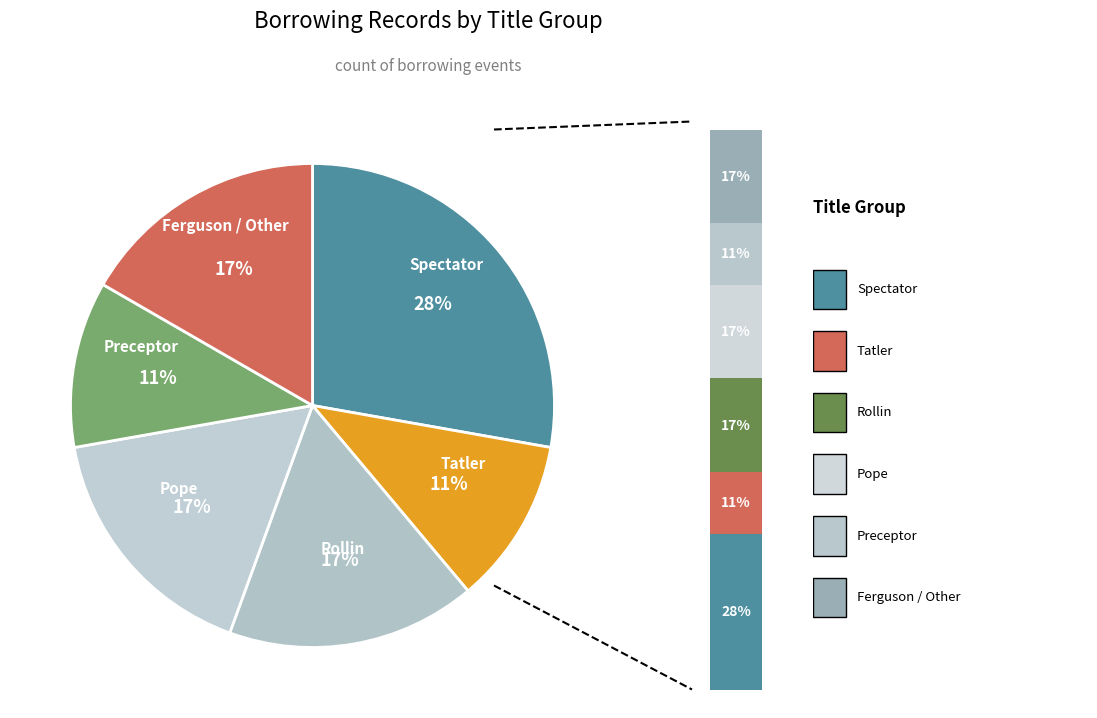

Is it true that Preceptor is 11% of the pie?

True